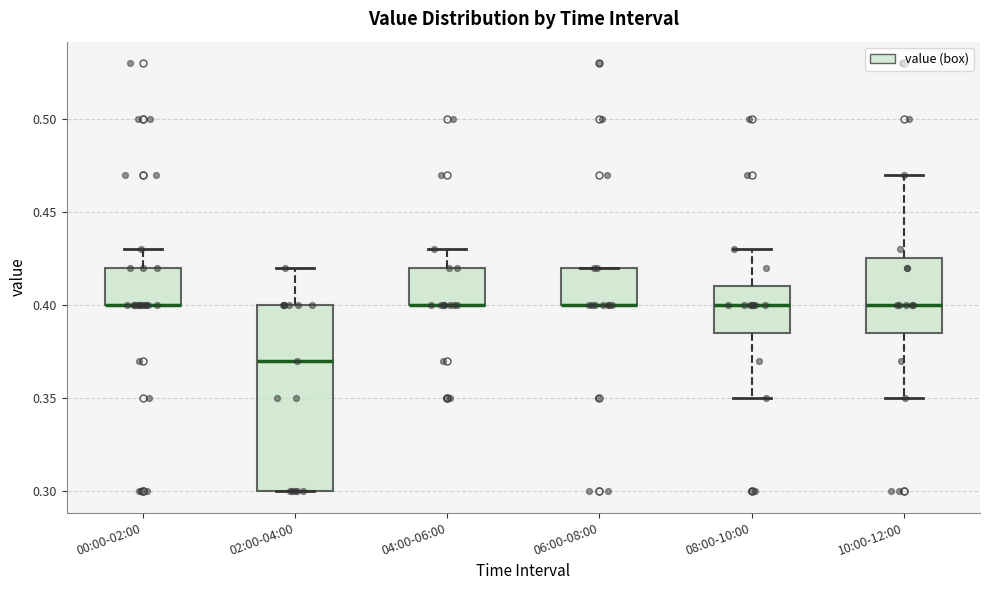

Reading left to right, read every box against the y-axis: the position of its median line, the range the box covers, and the ends of its whiskers. The values are not printed on the chart, so give them approximately, as read against the axis.

00:00-02:00: median 0.400 (drawn on the box's lower edge), box 0.400 to 0.420, whiskers 0.400 to 0.430
02:00-04:00: median 0.370, box 0.300 to 0.400, whiskers 0.300 to 0.420
04:00-06:00: median 0.400 (drawn on the box's lower edge), box 0.400 to 0.420, whiskers 0.400 to 0.430
06:00-08:00: median 0.400 (drawn on the box's lower edge), box 0.400 to 0.420, whiskers 0.400 to 0.420
08:00-10:00: median 0.400, box 0.385 to 0.410, whiskers 0.350 to 0.430
10:00-12:00: median 0.400, box 0.385 to 0.425, whiskers 0.350 to 0.470